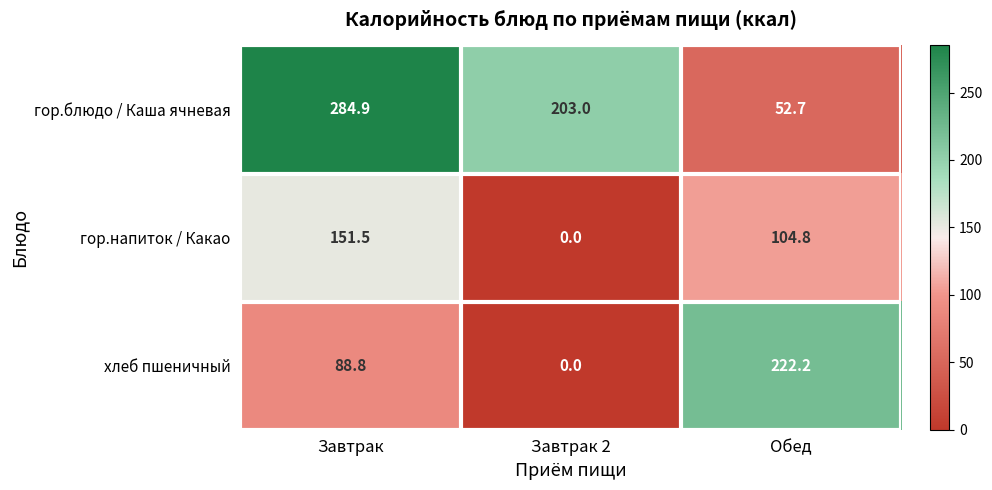

True or false: гор.блюдо / Каша ячневая has a value of 82.4 at Завтрак 2.

False